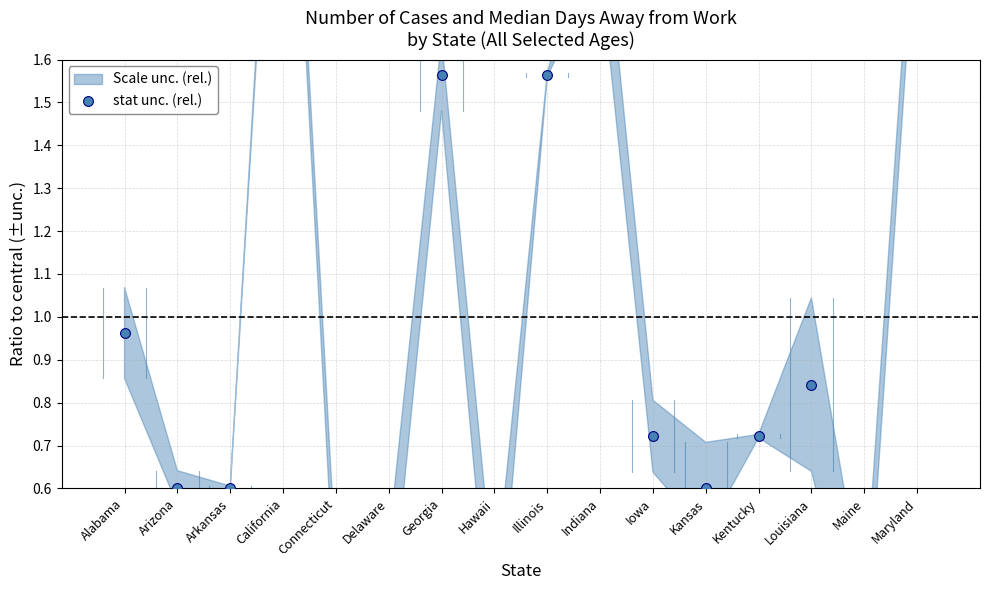

Which has a higher value, Hawaii or Kentucky?

Kentucky